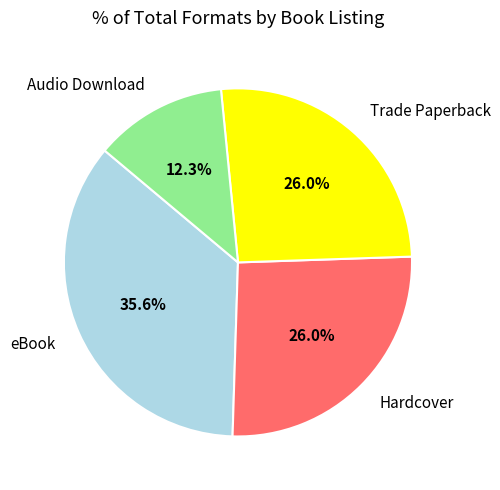

Does Hardcover account for over 50% of the chart?

No